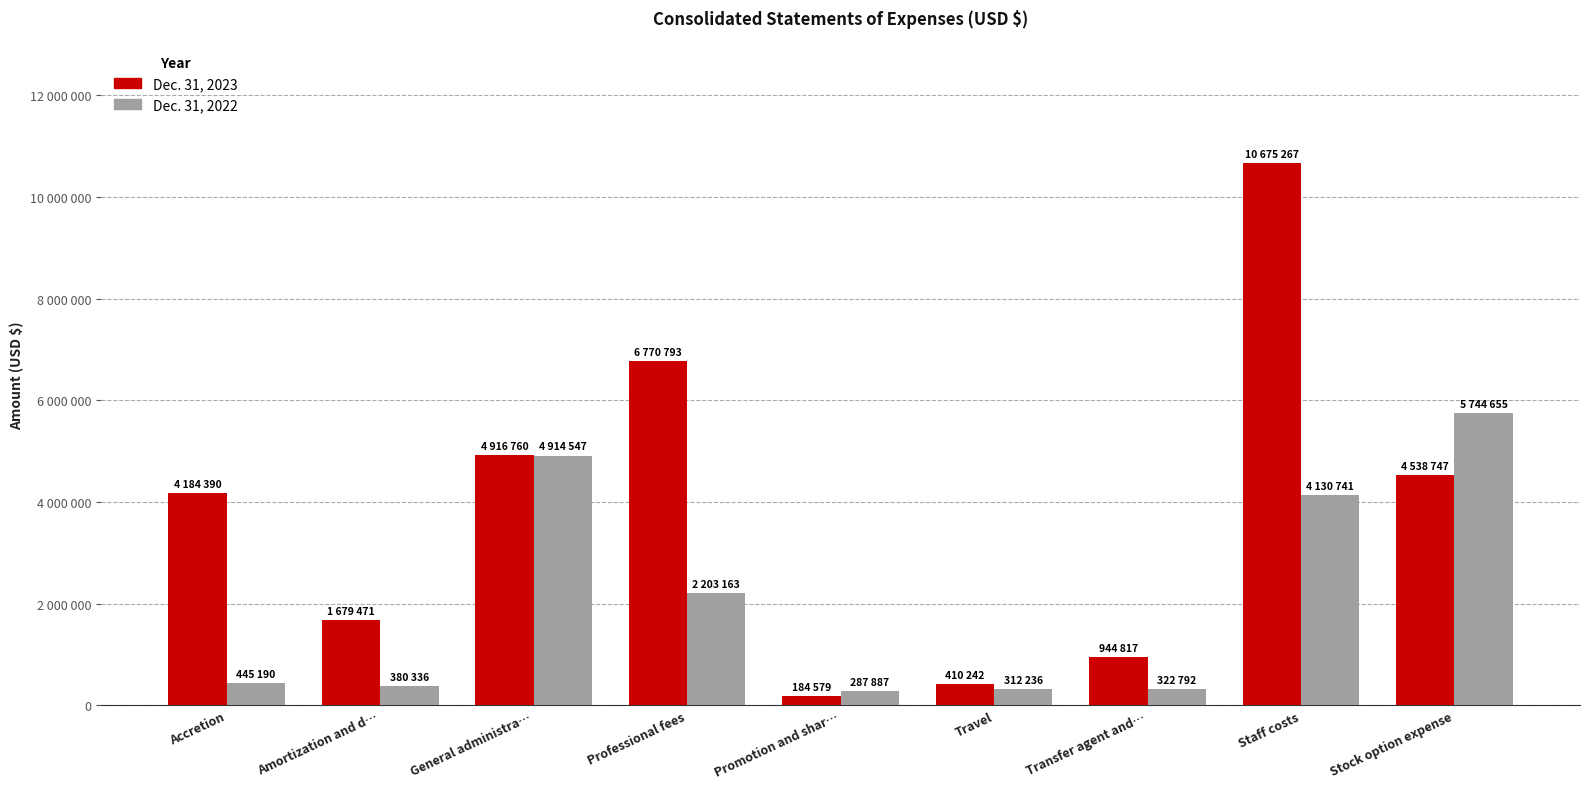

Are the bars horizontal?

No